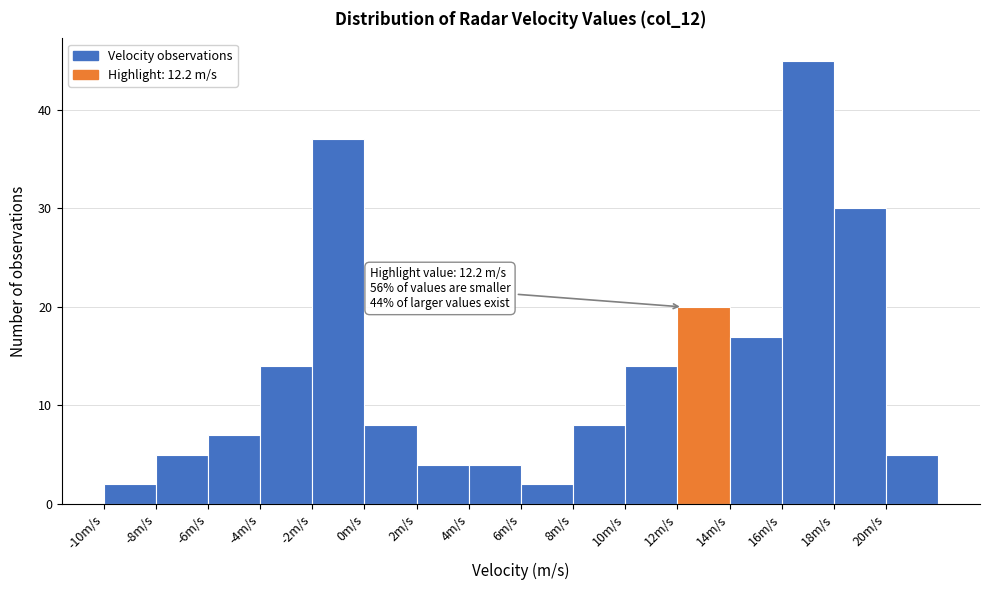

Over which range of the x-axis is the bar tallest?

16 to 18